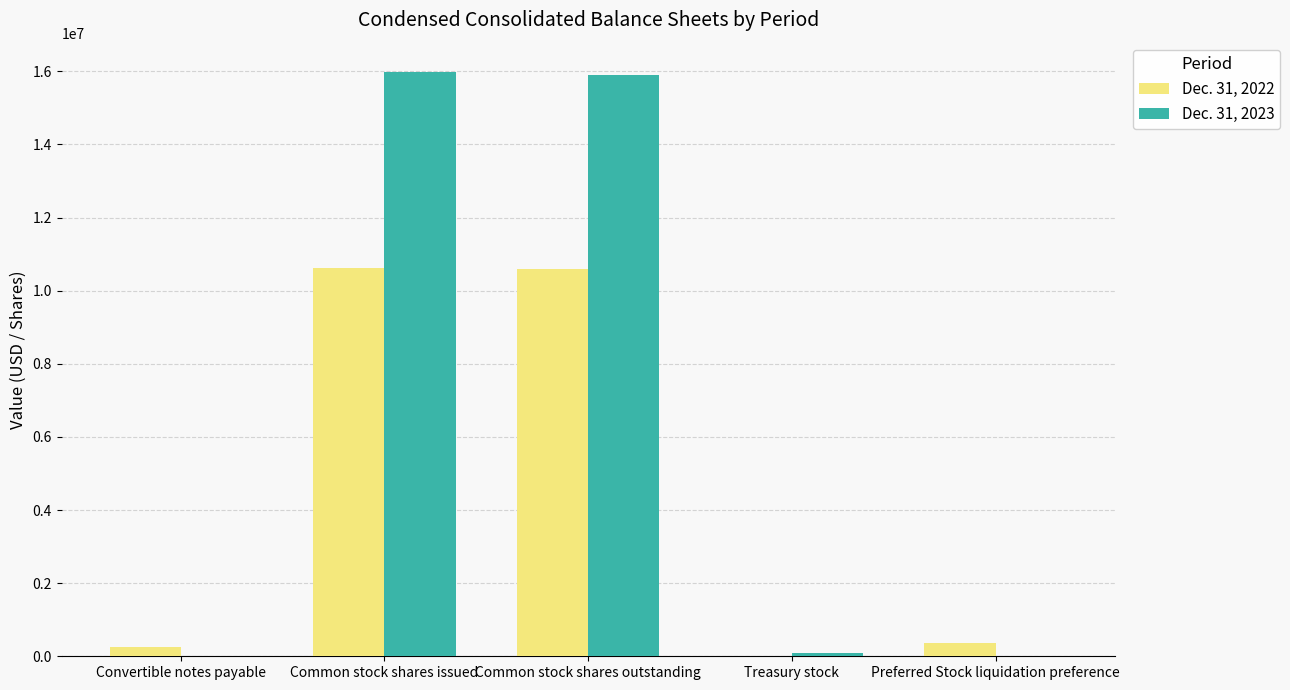

What is the spread (max minus min) of values at Convertible notes payable?

258938